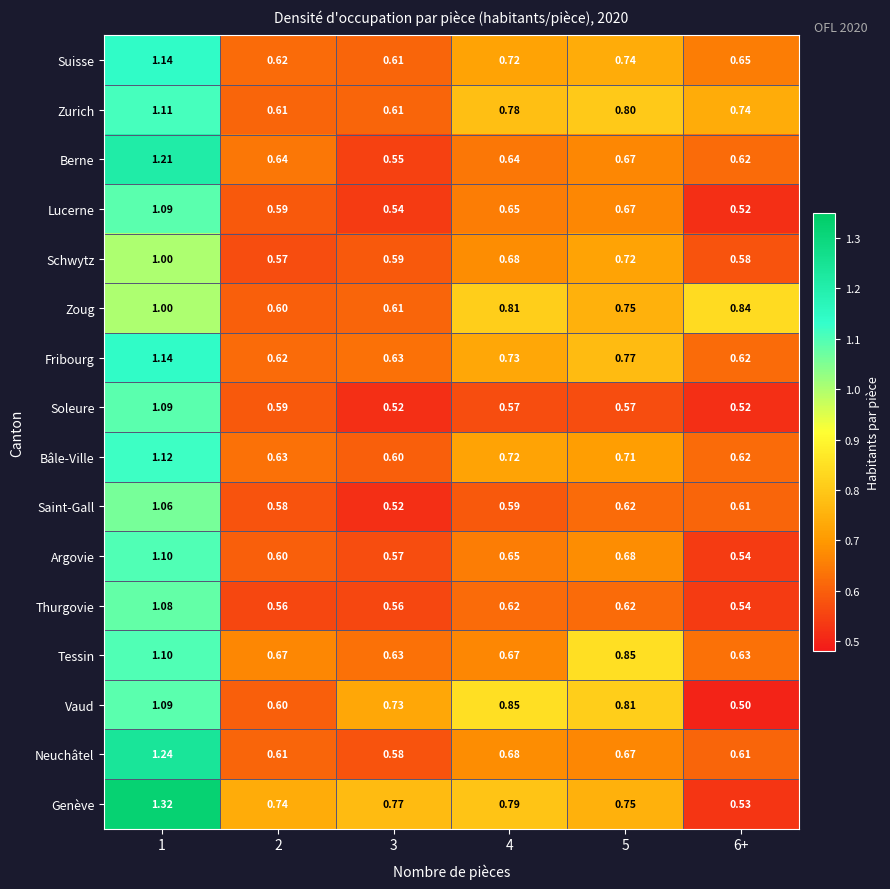

Which series changed the most between 3 and 5?

Tessin